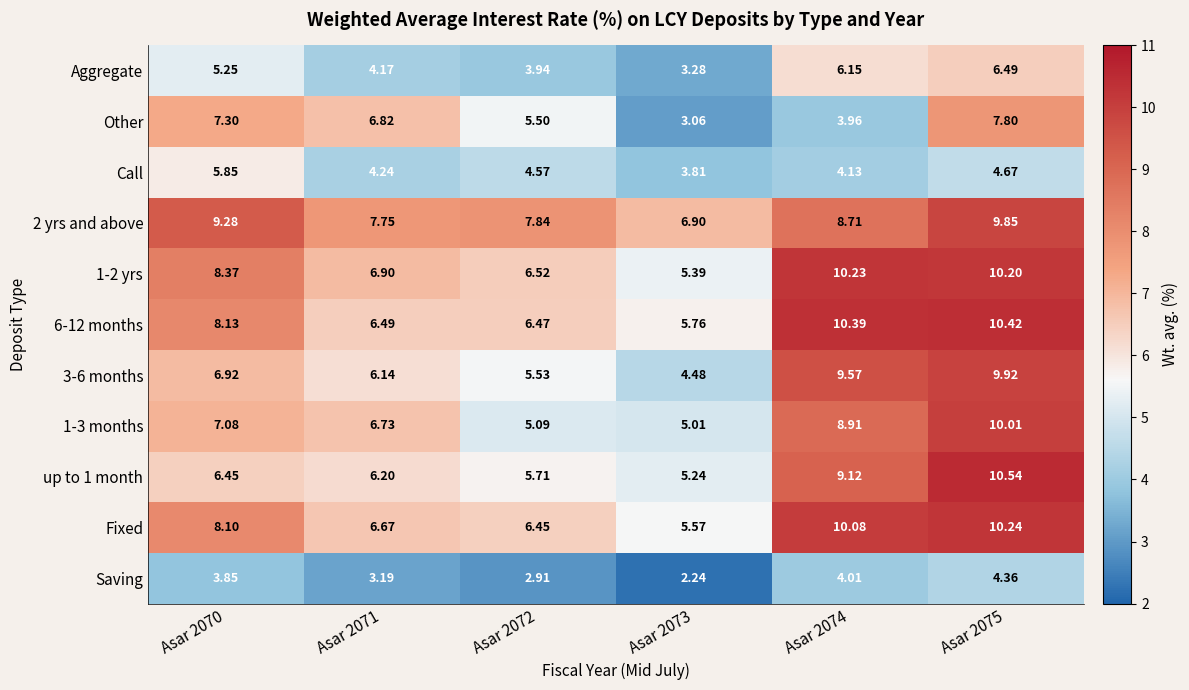

What is the total value across all series at Asar 2075?

94.5